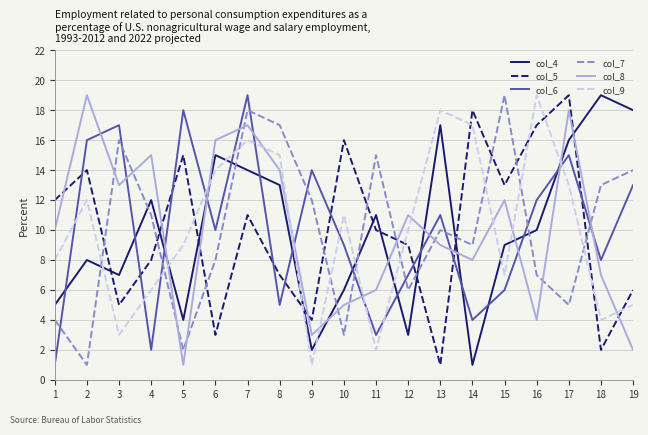

At 4, list the series in order from smallest to largest.

col_6, col_9, col_5, col_7, col_4, col_8